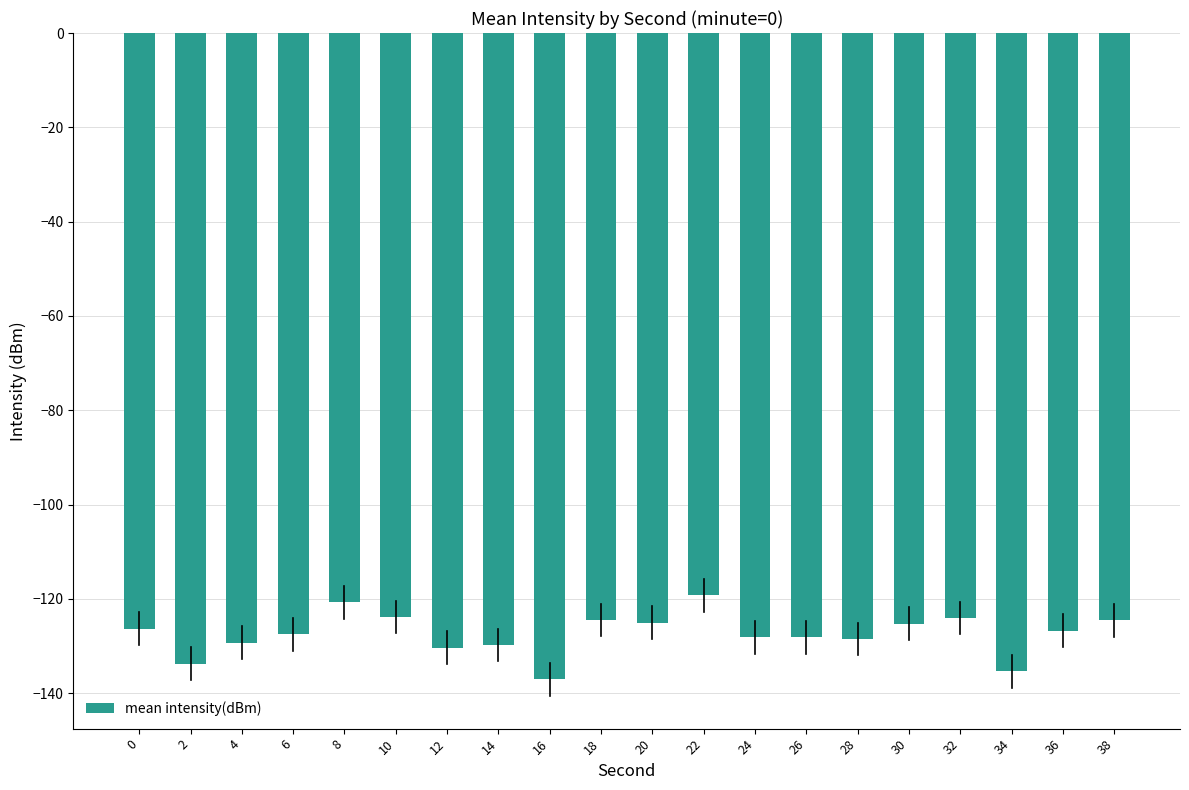

Does the chart contain stacked bars?

No